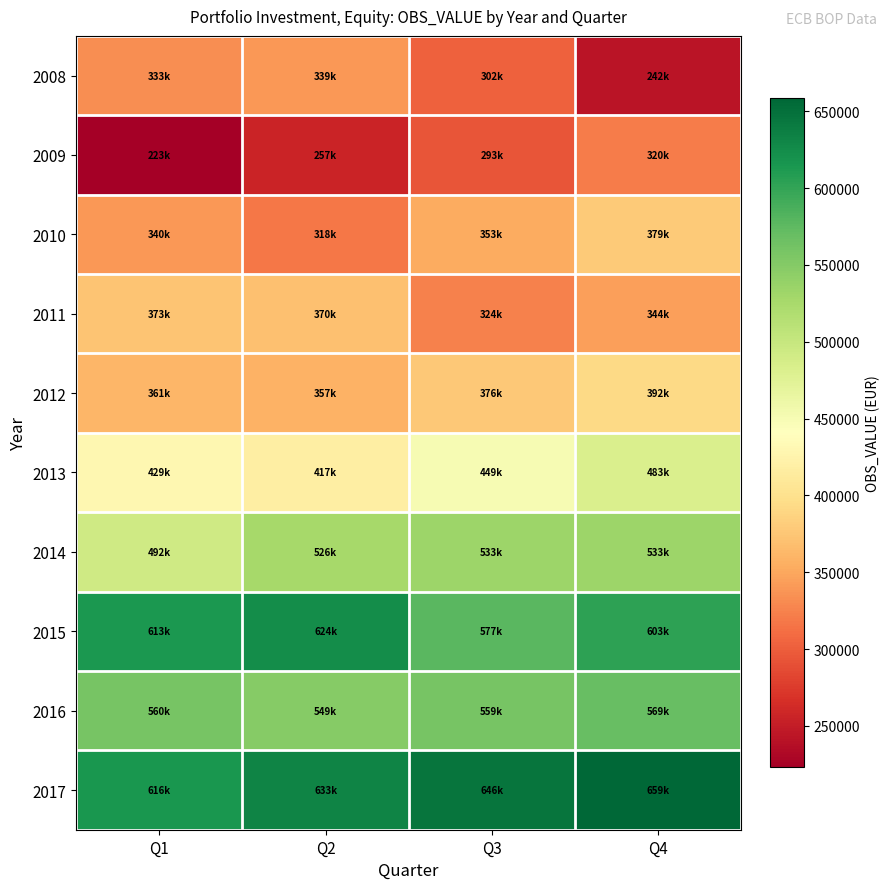

Which series has the widest spread of values?

2009